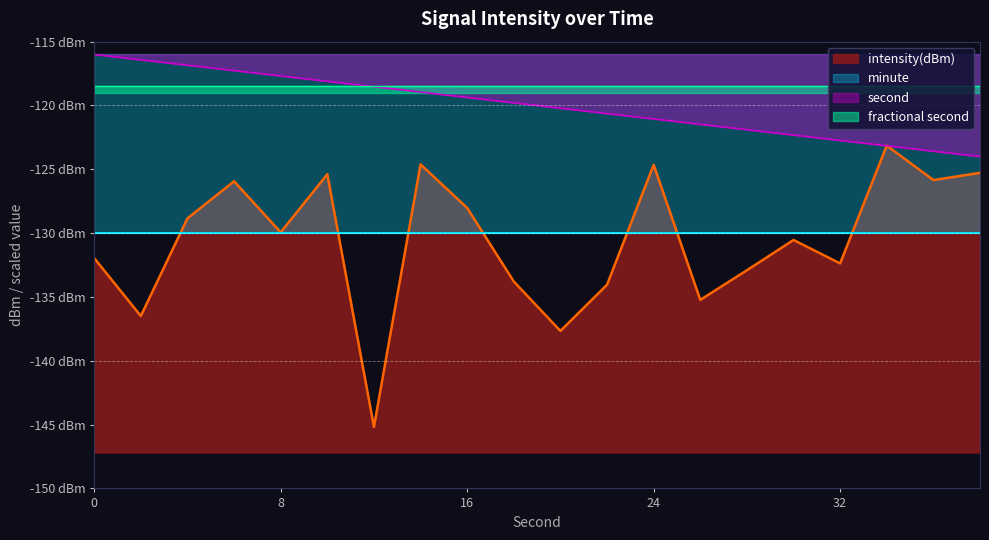

Read the second value at 8.

-117.7